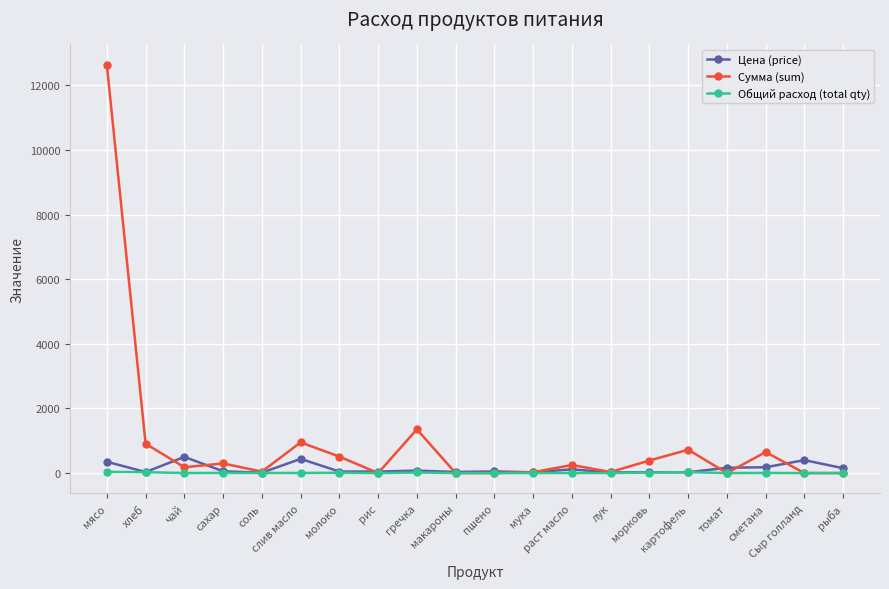

True or false: Сумма (sum) has a value of -4271.1 at макароны.

False